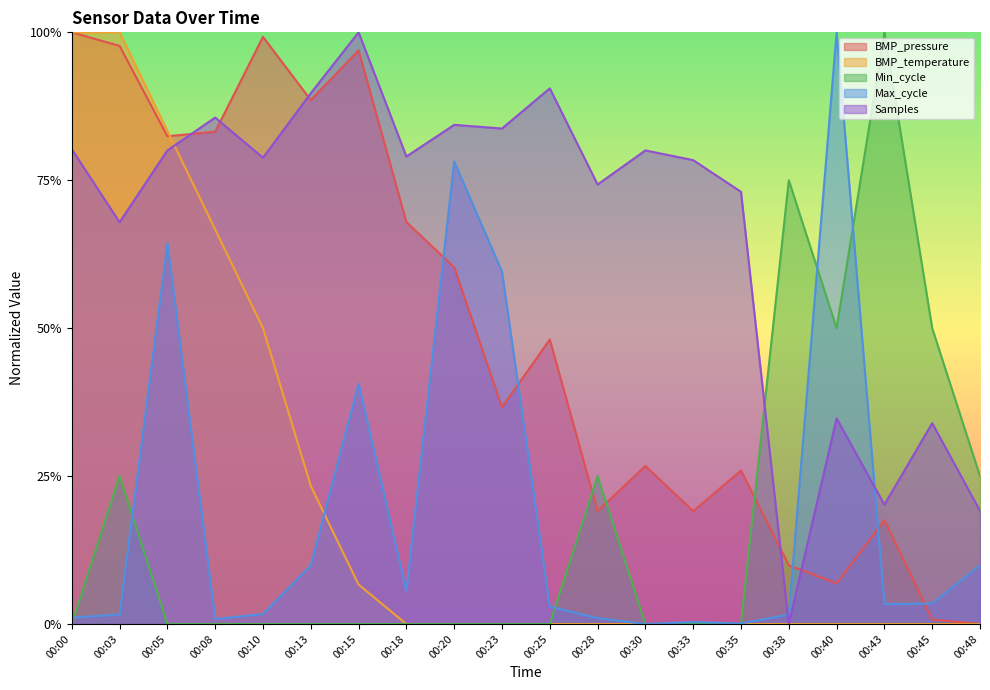

Between which two adjacent categories do Samples and BMP_temperature first intersect?

00:05 and 00:08